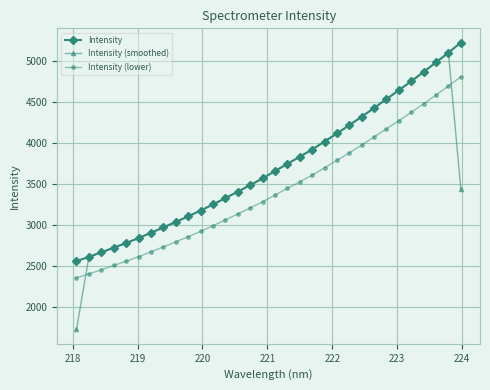

How many data points in Intensity (smoothed) are less than 3566?

16